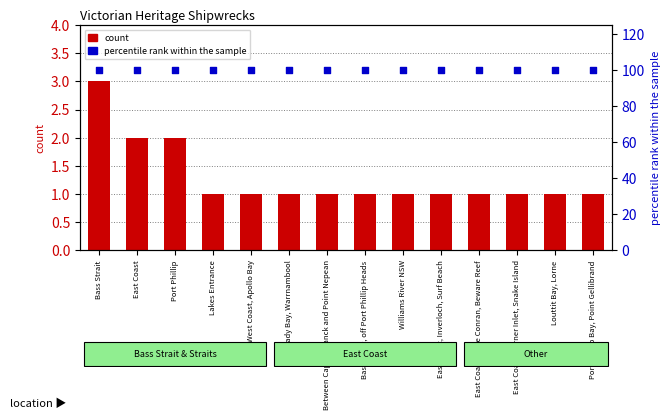

Which series contains the highest Y value?

percentile rank within the sample